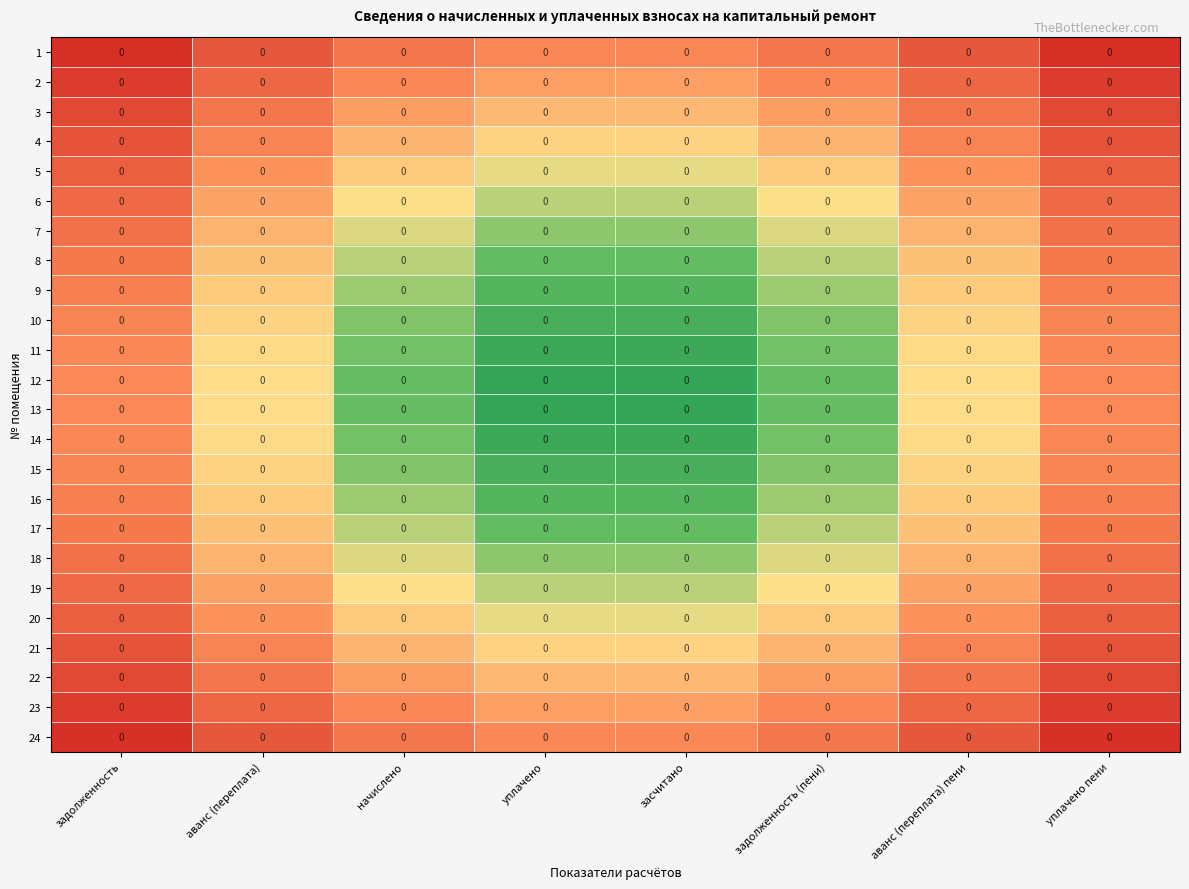

List the series in order of their peak value, lowest first.

1, 24, 2, 23, 3, 22, 4, 21, 5, 20, 6, 19, 7, 18, 8, 17, 9, 16, 10, 15, 11, 14, 12, 13